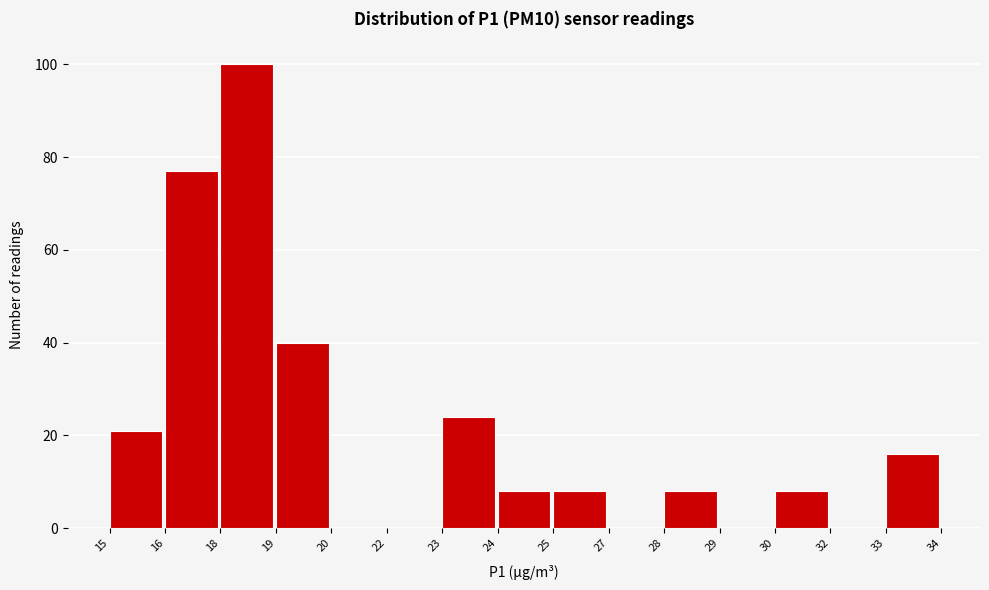

Reading left to right, transcribe all the data shown in this chart.

15=21	16=77	18=100	19=40	20=0	22=0	23=24	24=8	25=8	27=0	28=8	29=0	30=8	32=0	33=16